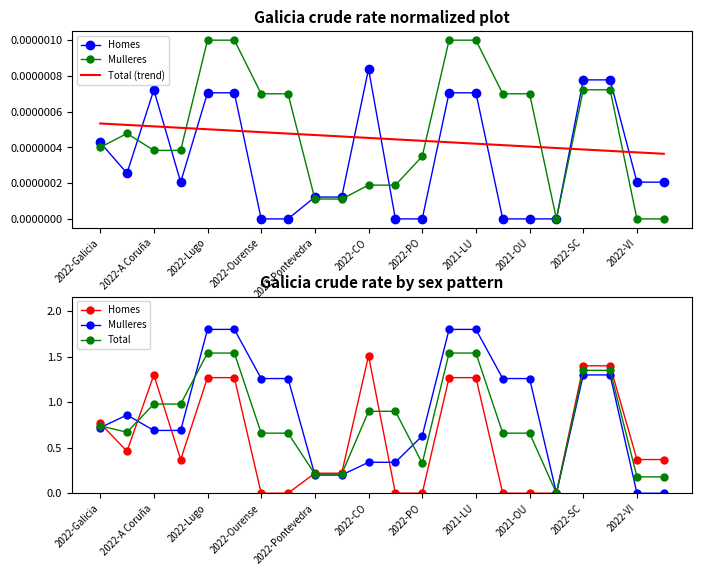

Is it true that Total equals 1.4 at 2022-Ourense?

False